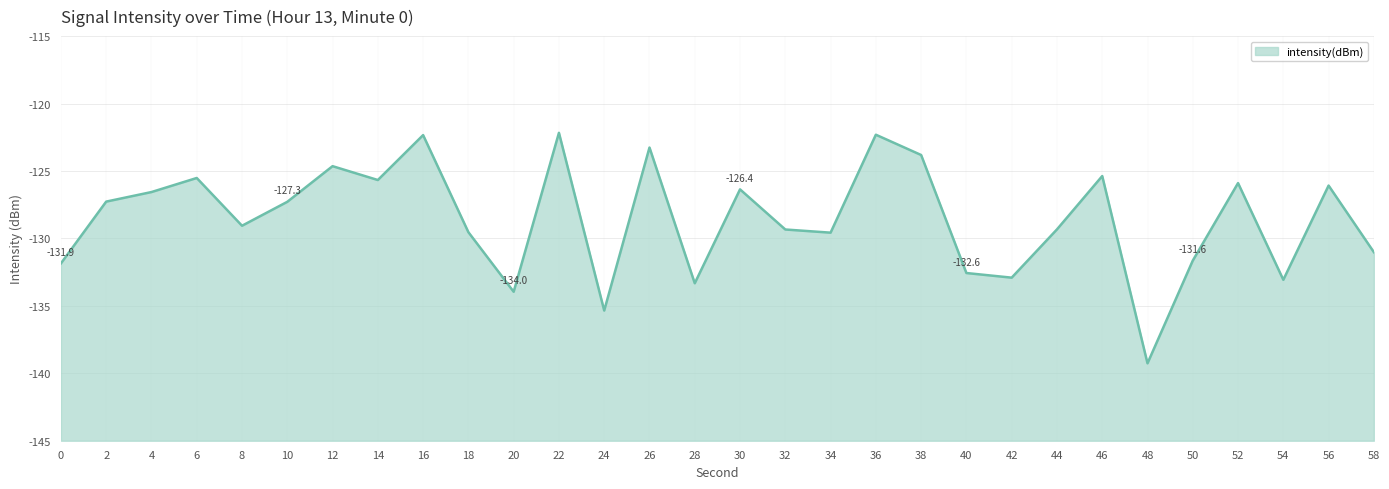

How many series are shown in this chart?

1